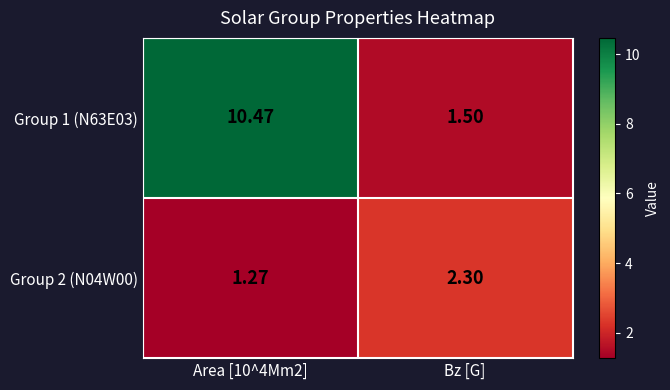

Where does the Group 2 (N04W00) series first go above 2?

Bz [G]